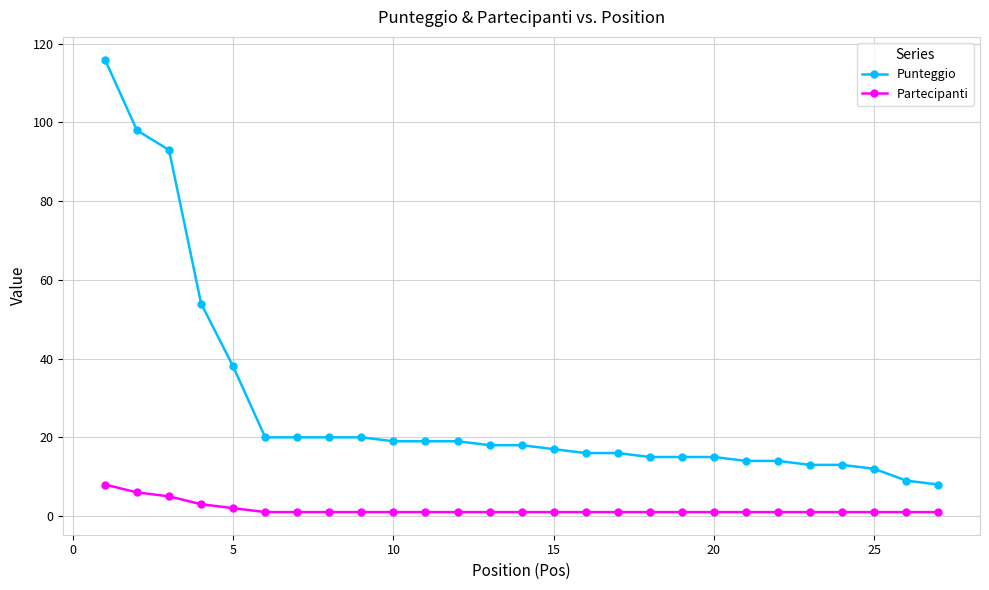

How many lines are shown in the chart?

2